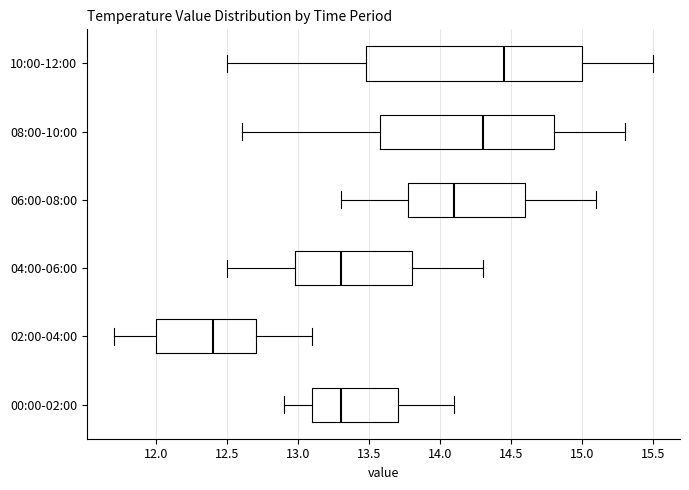

Which box's median line is the furthest to the right?

10:00-12:00